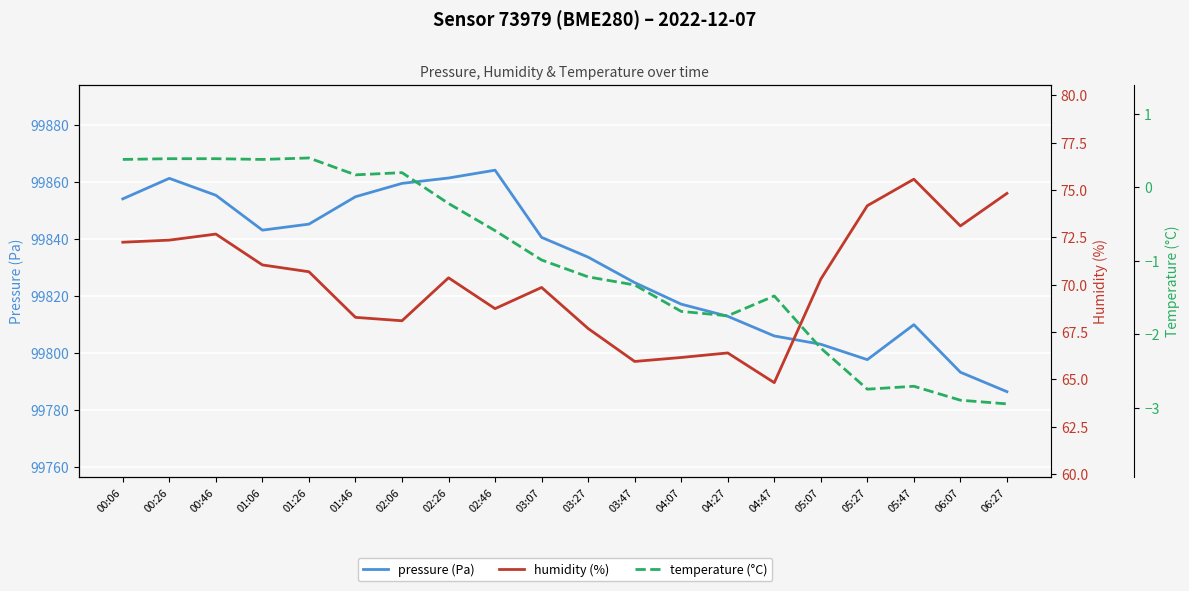

At which category does the chart reach its minimum across all series?

06:27